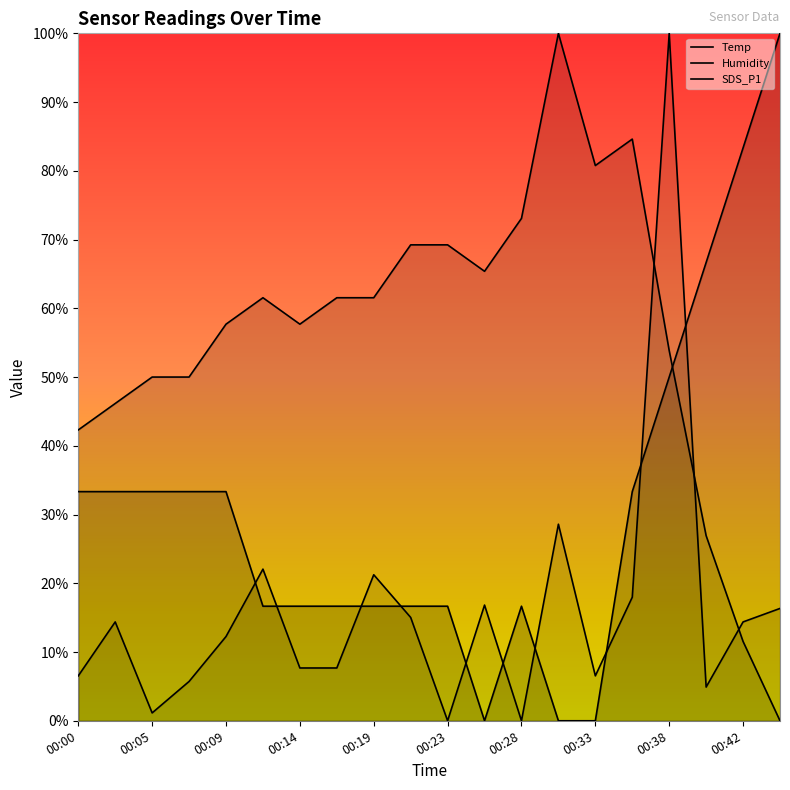

At which category is the sum across all series the highest?

00:38